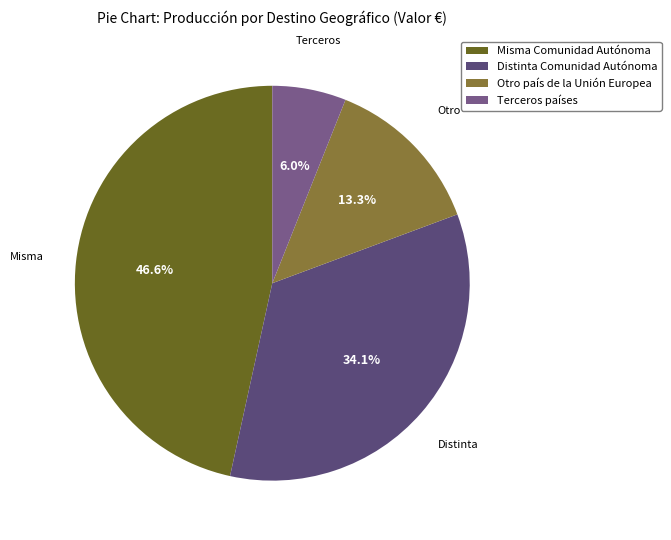

Rank the categories by value from highest to lowest.

Misma Comunidad Autónoma, Distinta Comunidad Autónoma, Otro país de la Unión Europea, Terceros países